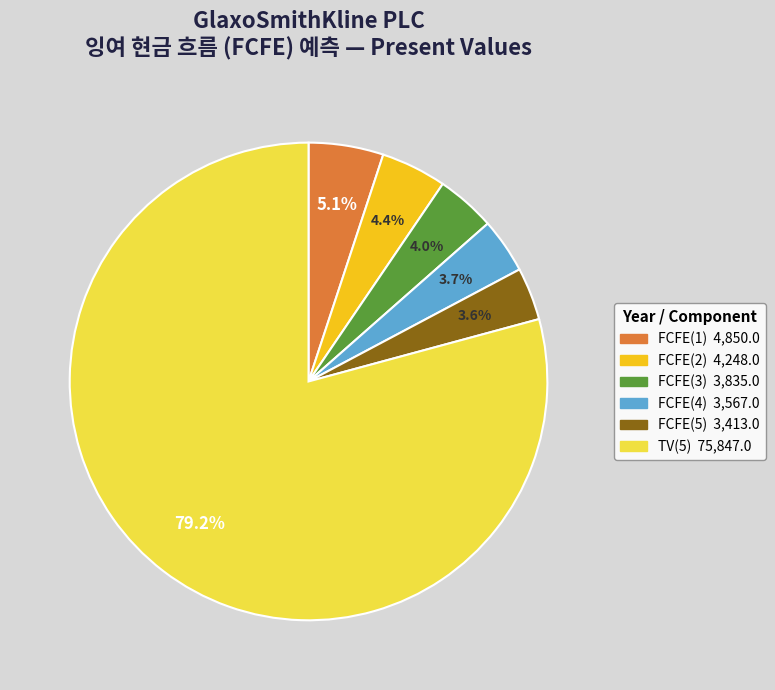

What is the total percentage of FCFE(4) and TV(5)?

82.9%